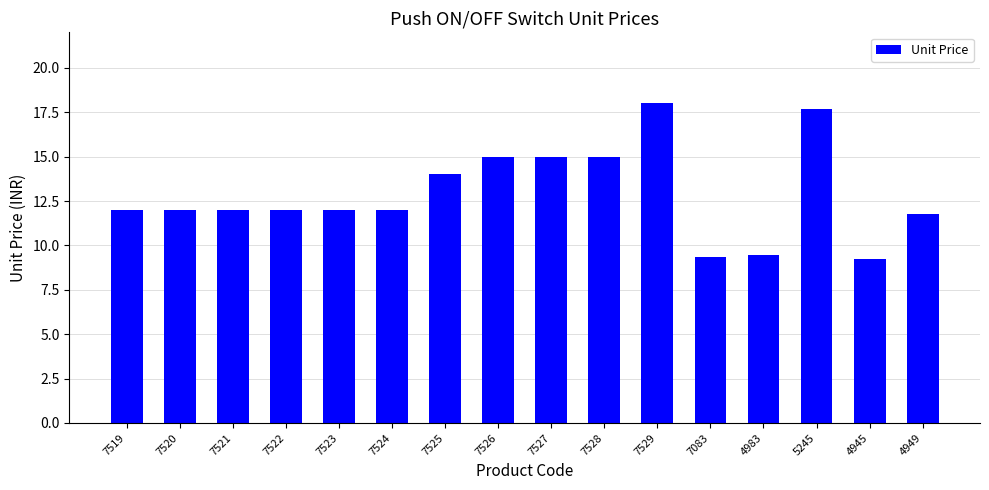

Which has a higher value, 7529 or 7083?

7529